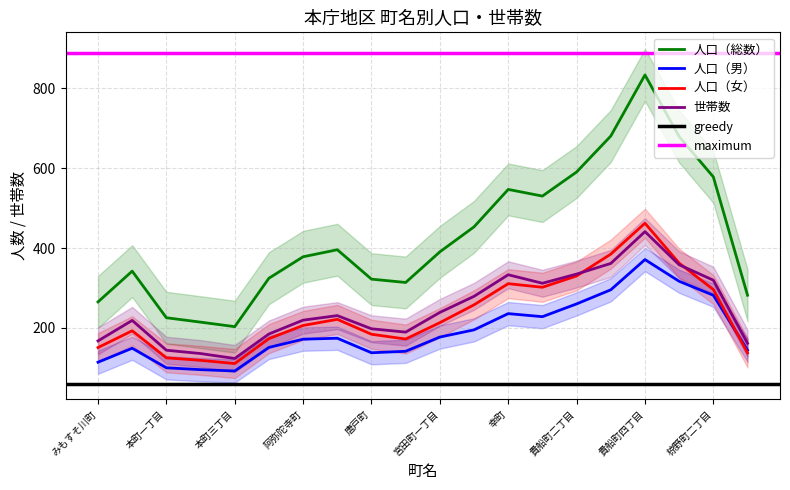

What is the maximum value shown in the chart?

889